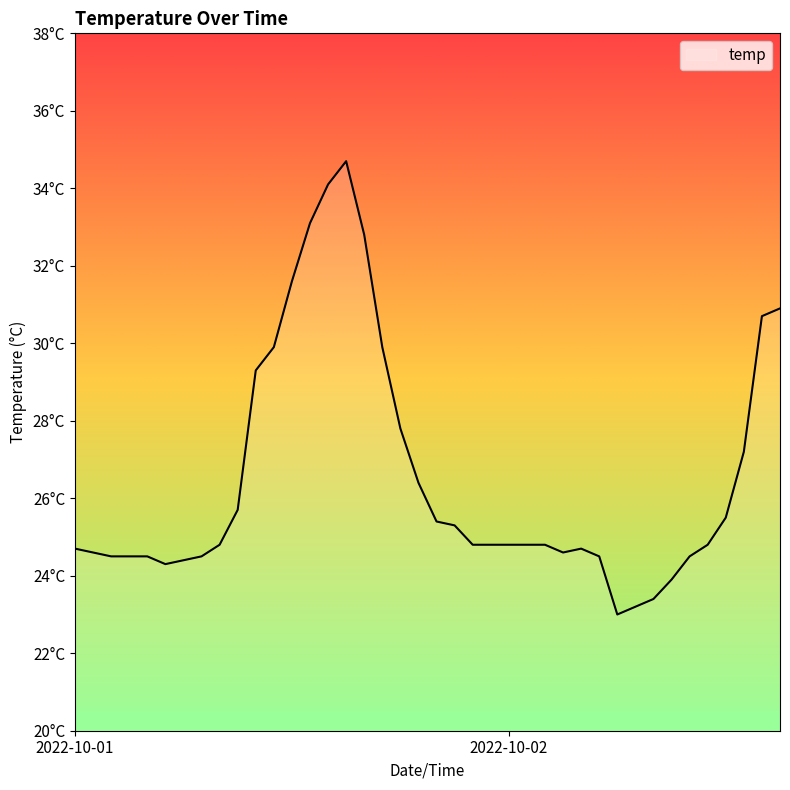

What is the difference between the second highest and minimum values?

11.1